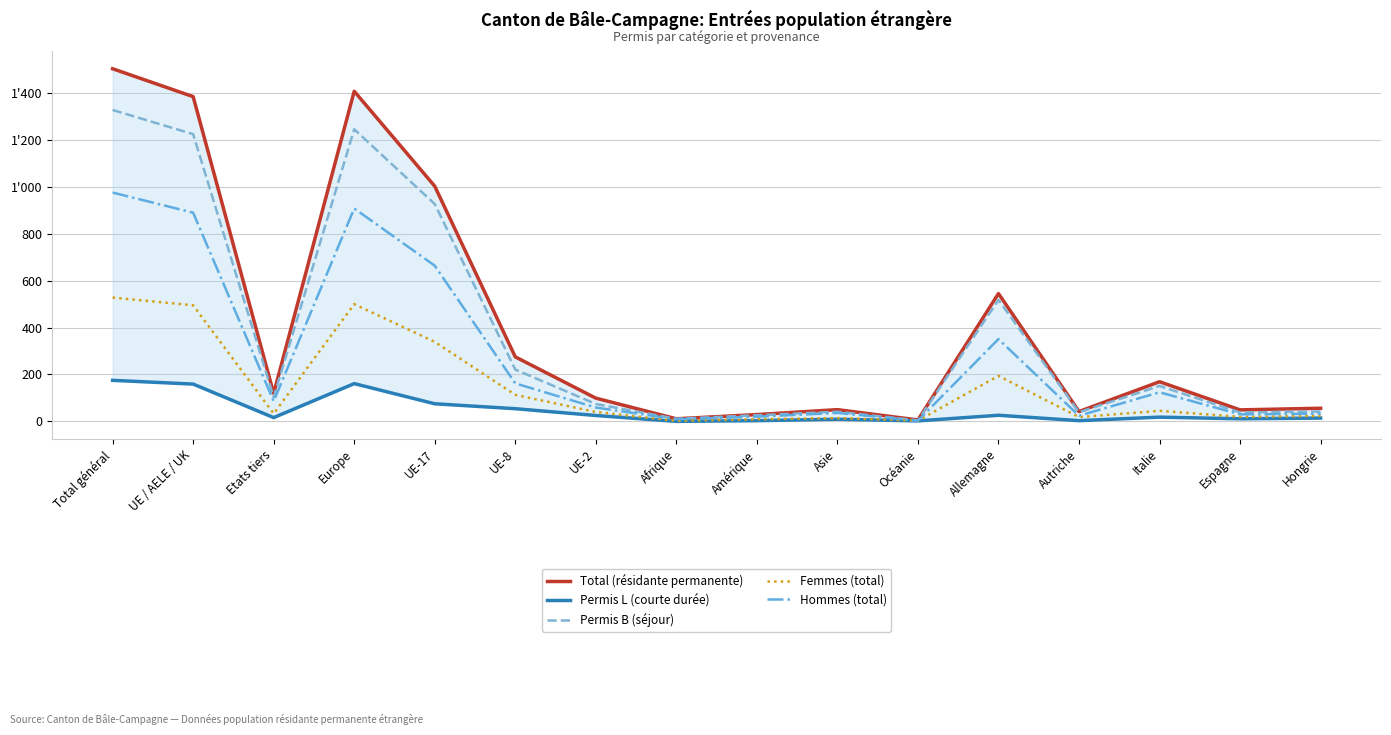

True or false: Hommes (total) and Total (résidante permanente) cross at least once.

False